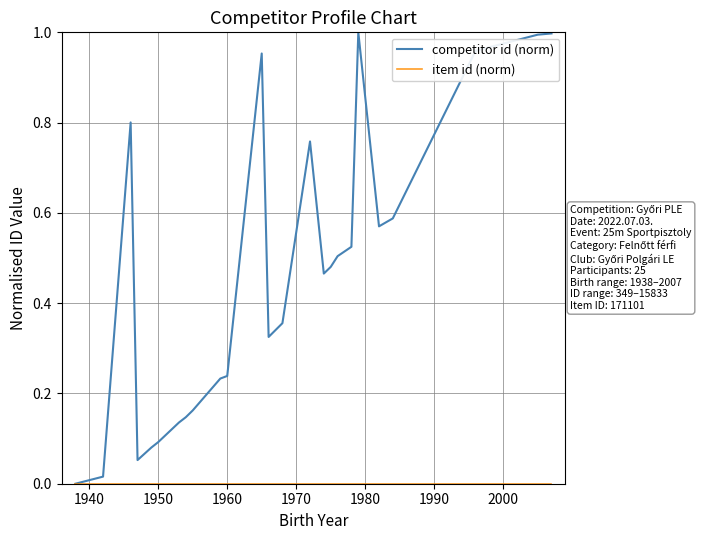

Which series has the largest range (max minus min)?

competitor id (norm)